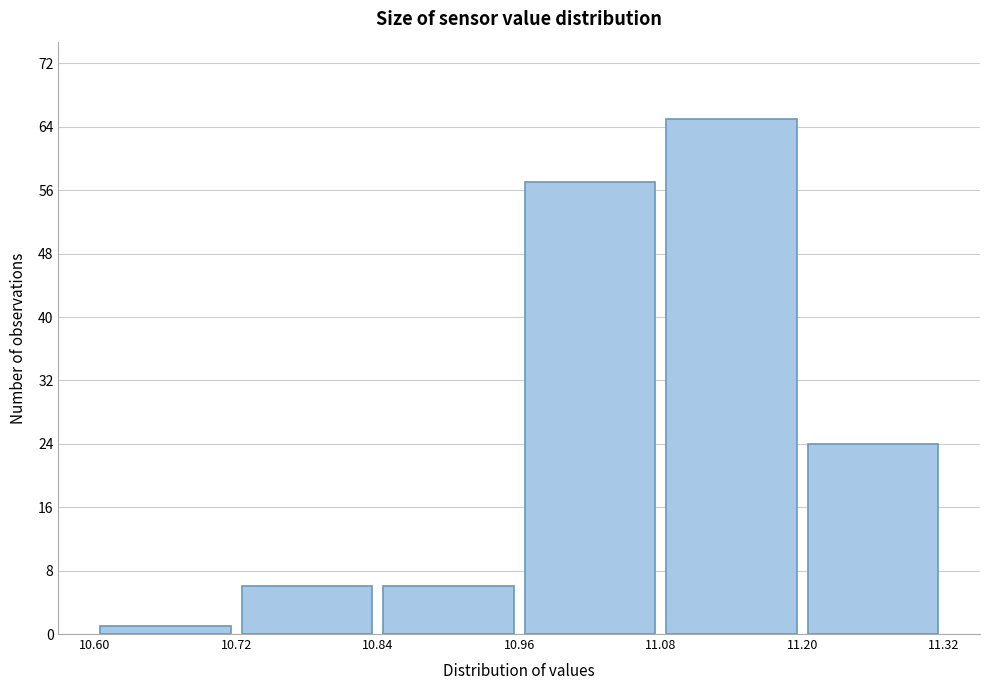

How tall is the bar that spans 10.84 to 10.96 on the x-axis? The values are not printed on the chart, so give them approximately, as read against the axis.

6